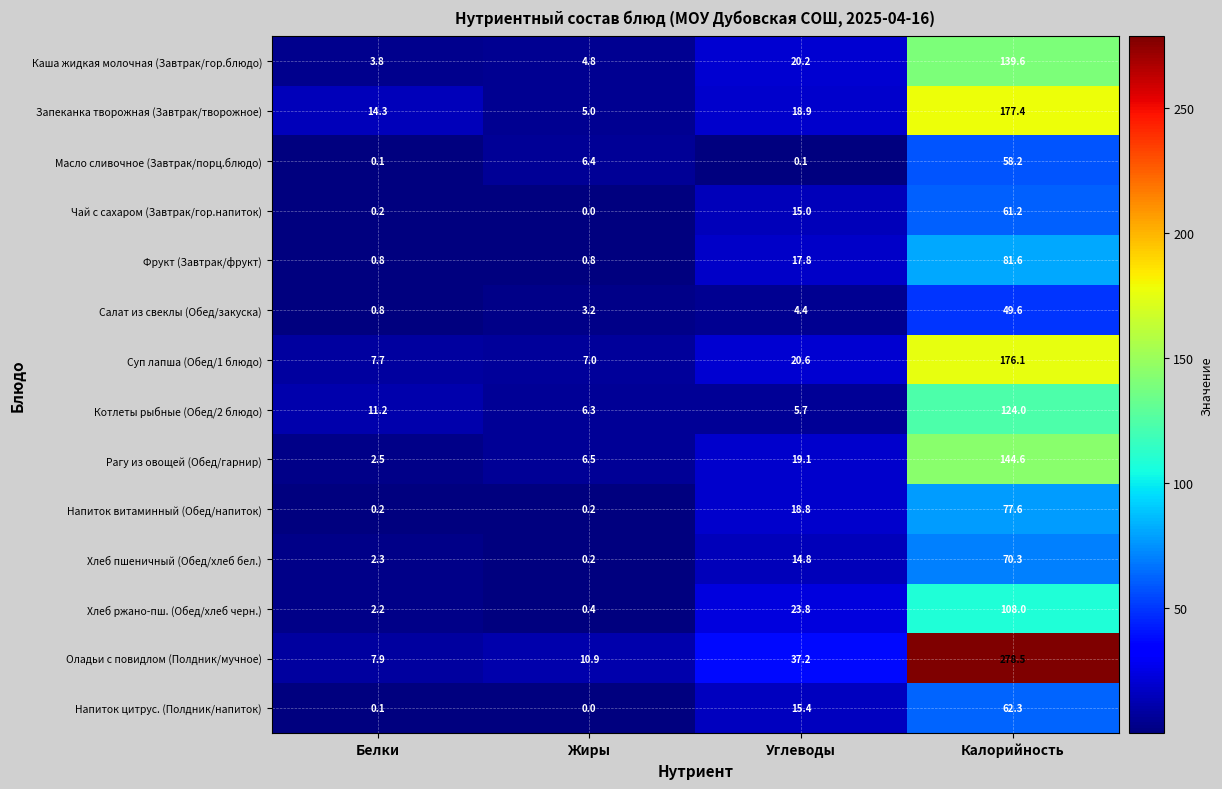

What is the sum of all Чай с сахаром (Завтрак/гор.напиток) values?

76.4